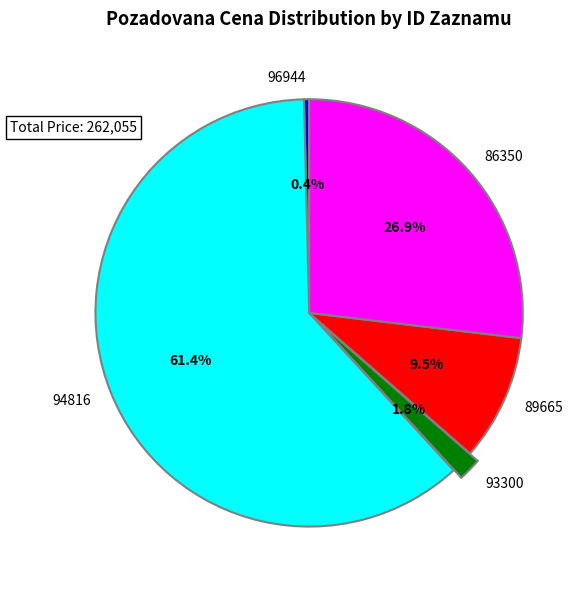

Is it true that 94816 is 61% of the pie?

True